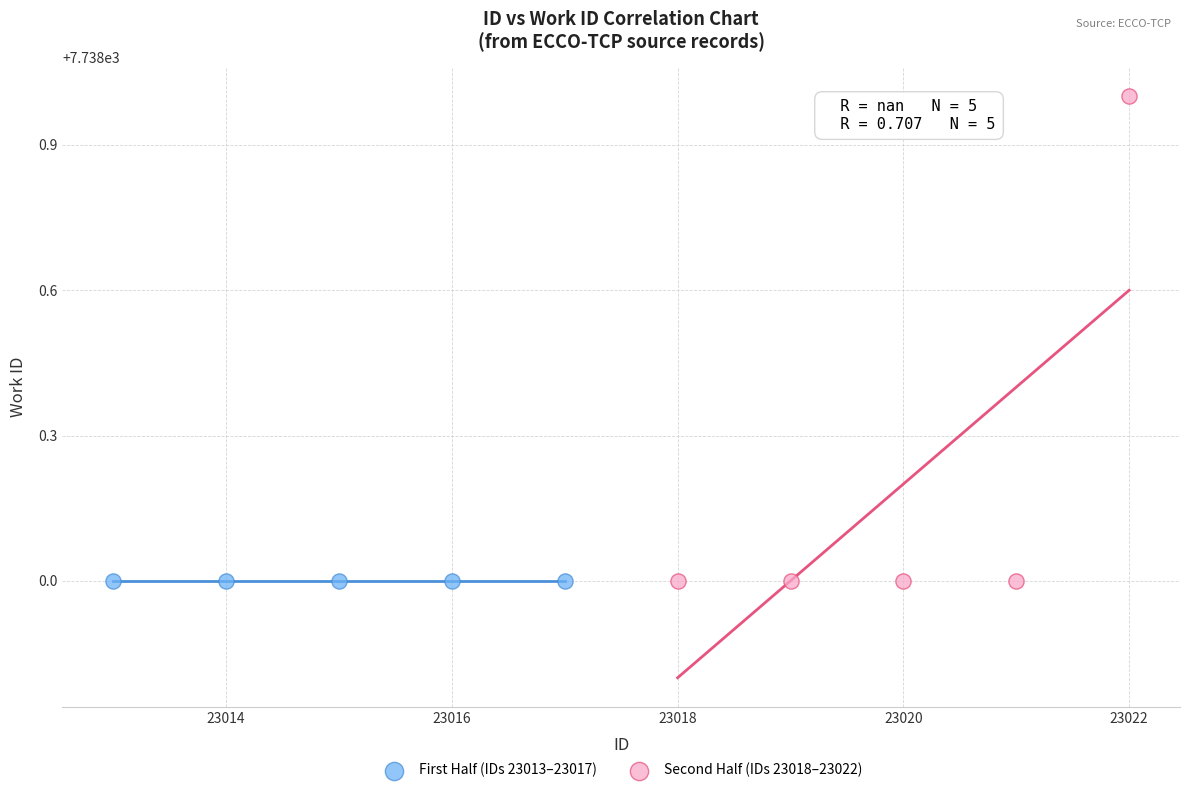

Which series contains the highest Y value?

Second Half (IDs 23018–23022)